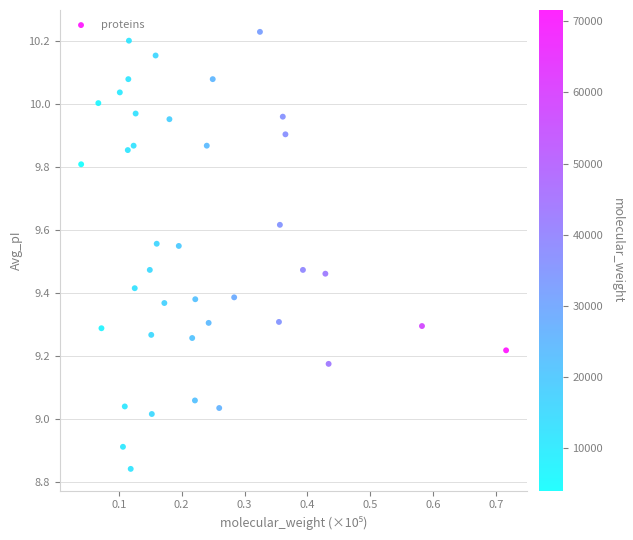

What is the range of X values (max minus min)?

0.7